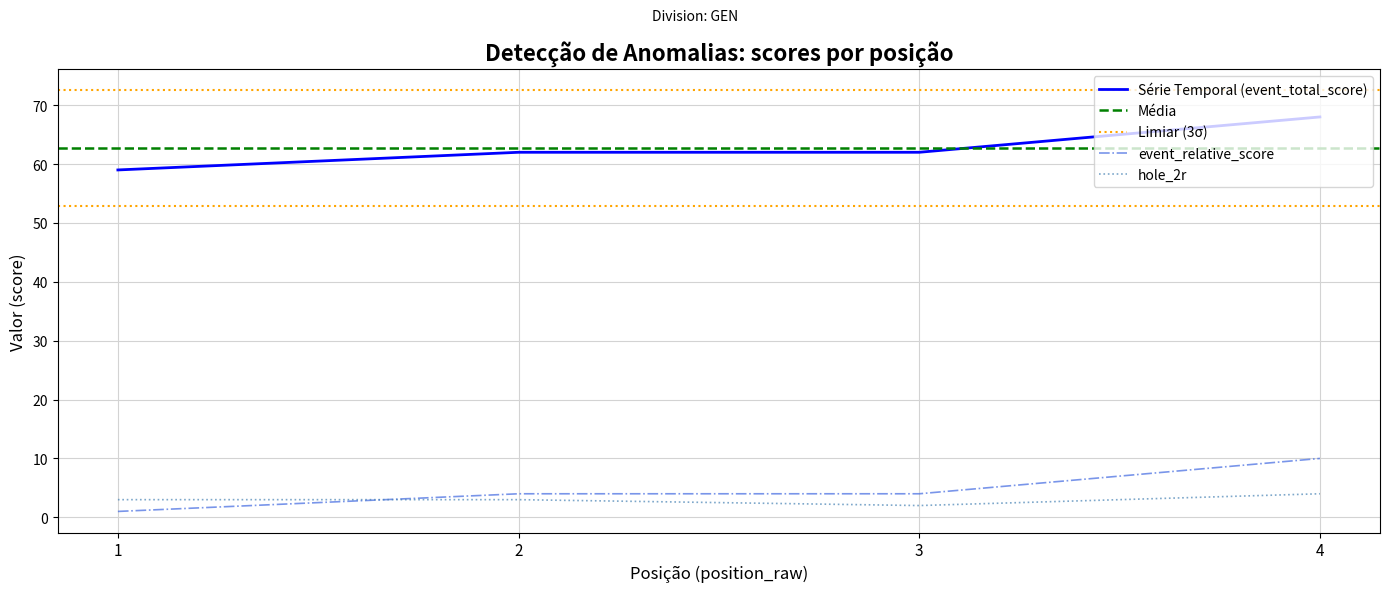

The Série Temporal (event_total_score) series shows 100 at 2. True or false?

False